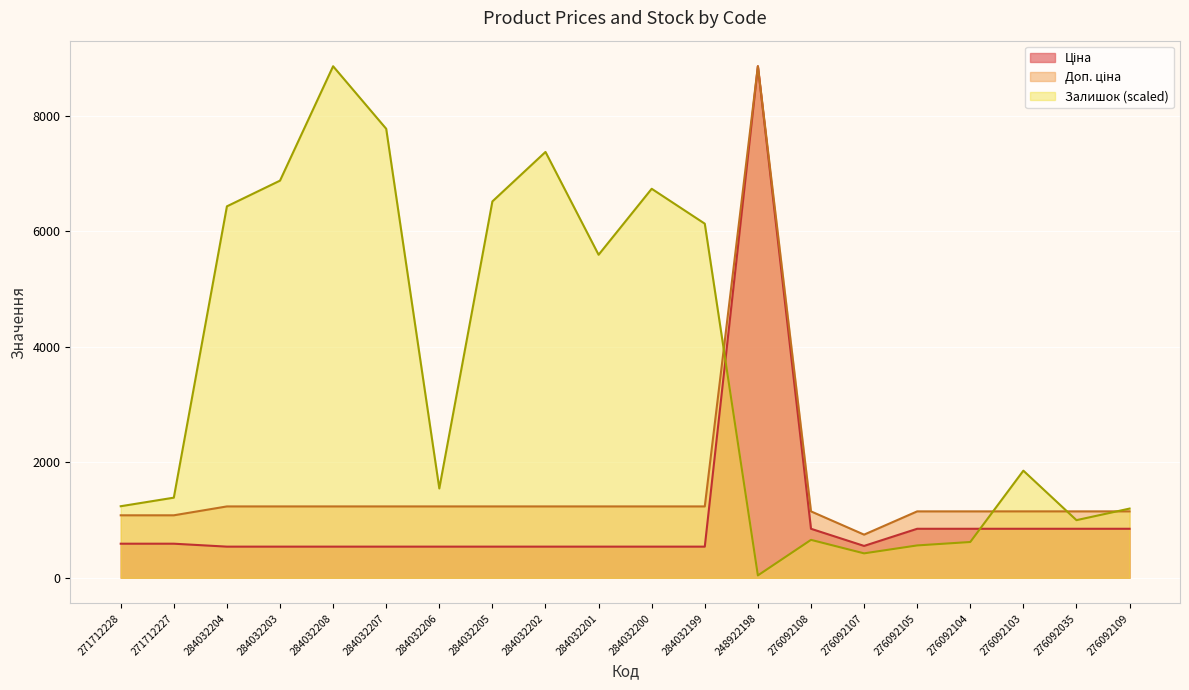

Reading left to right, transcribe all the data shown in this chart.

Ціна: 271712228=589.9	271712227=589.9	284032204=539.0	284032203=539.0	284032208=539.0	284032207=539.0	284032206=539.0	284032205=539.0	284032202=539.0	284032201=539.0	284032200=539.0	284032199=539.0	248922198=8856.7	276092108=848.4	276092107=551.5	276092105=848.4	276092104=848.4	276092103=848.4	276092035=848.4	276092109=848.4
Доп. ціна: 271712228=1081.7	271712227=1081.7	284032204=1235.4	284032203=1235.4	284032208=1235.4	284032207=1235.4	284032206=1235.4	284032205=1235.4	284032202=1235.4	284032201=1235.4	284032200=1235.4	284032199=1235.4	248922198=8856.7	276092108=1149.7	276092107=747.0	276092105=1149.7	276092104=1149.7	276092103=1149.7	276092035=1149.7	276092109=1149.7
Залишок: 271712228=1238.7	271712227=1387.1	284032204=6431.1	284032203=6876.2	284032208=8856.7	284032207=7773.7	284032206=1546.6	284032205=6516.4	284032202=7373.1	284032201=5592.9	284032200=6735.2	284032199=6130.7	248922198=40.8	276092108=656.5	276092107=422.8	276092105=560.0	276092104=619.4	276092103=1854.4	276092035=997.7	276092109=1197.9